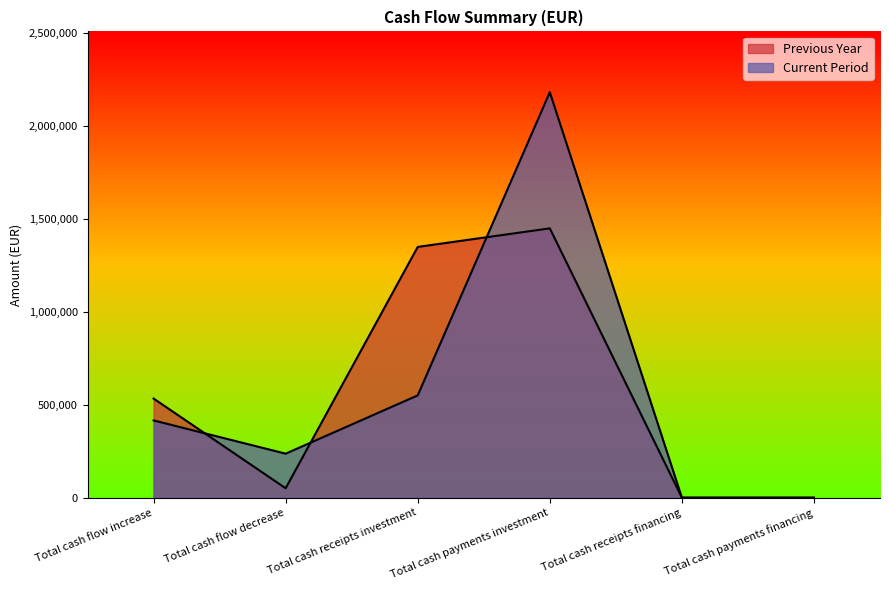

Which series has the largest total across all categories?

Current Period